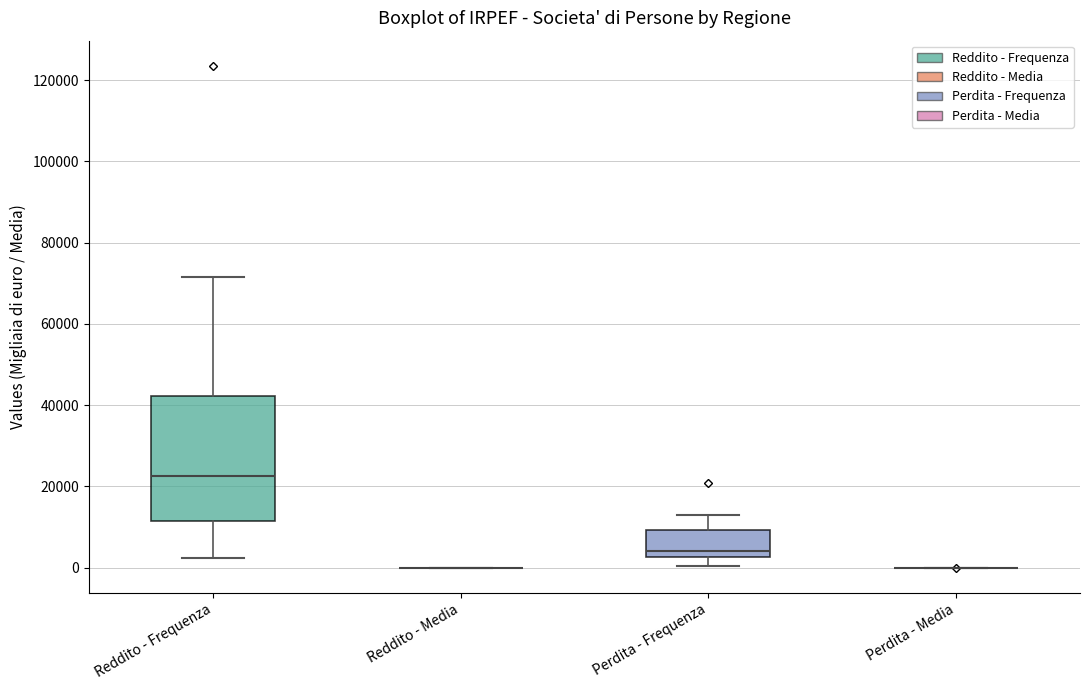

Reading left to right, read every box against the y-axis: the position of its median line, the range the box covers, and the ends of its whiskers. The values are not printed on the chart, so give them approximately, as read against the axis.

Reddito - Frequenza: median 22000, box 12000 to 42000, whiskers 2000 to 72000
Reddito - Media: box collapsed to a line at 0, whiskers 0 to 0
Perdita - Frequenza: median 4000, box 2000 to 10000, whiskers 0 to 14000
Perdita - Media: box collapsed to a line at 0, whiskers 0 to 0